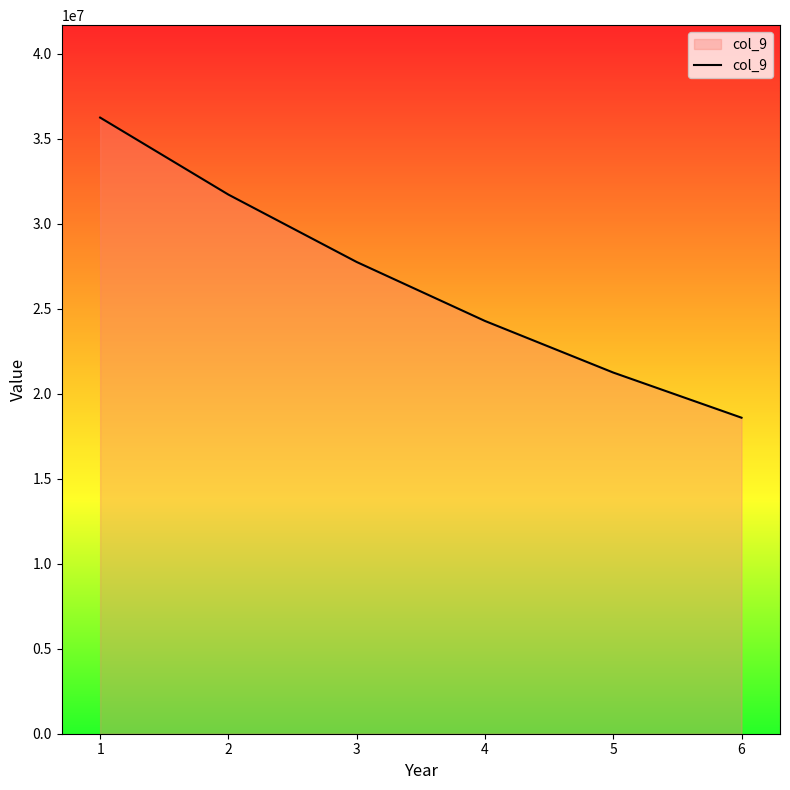

Which category has the lowest value across all series?

6